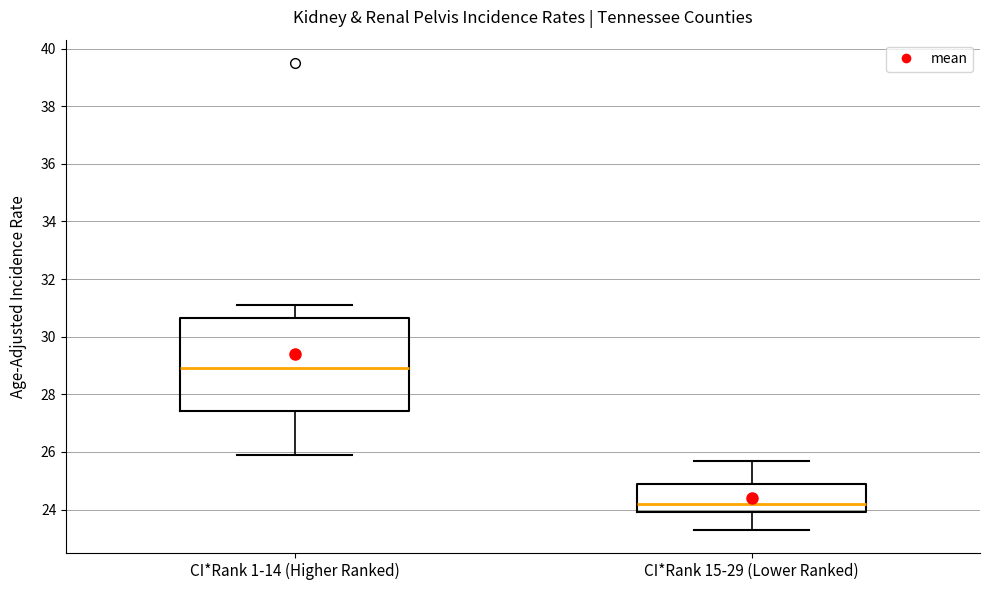

Where is the lower edge of the box for CI*Rank 15-29 (Lower Ranked) on the y-axis? The values are not printed on the chart, so give them approximately, as read against the axis.

24.0